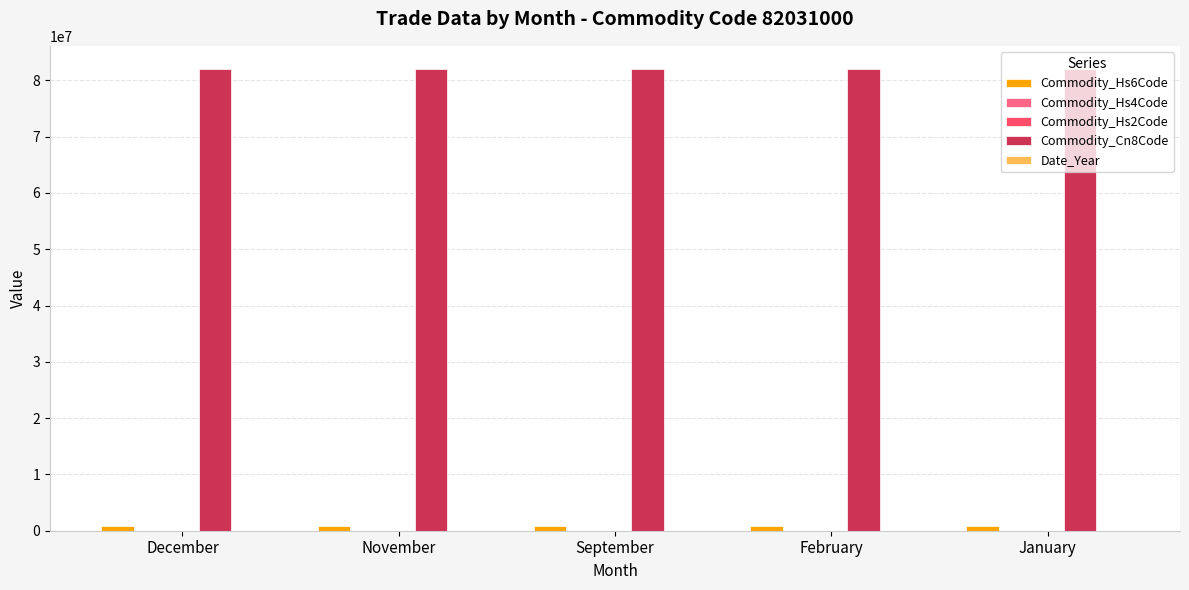

Does the chart contain stacked bars?

No